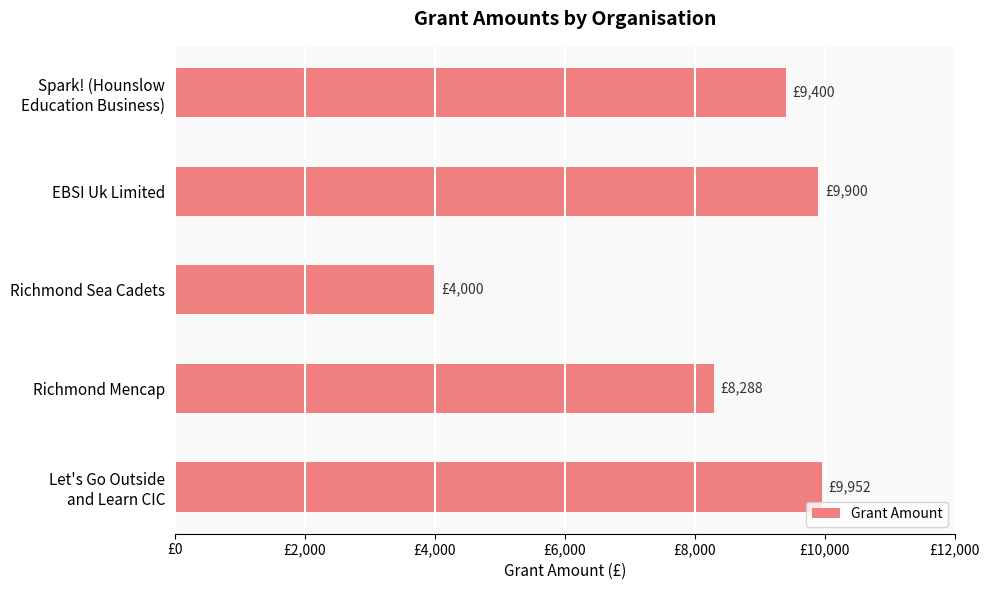

How many categories are shown in the chart?

5